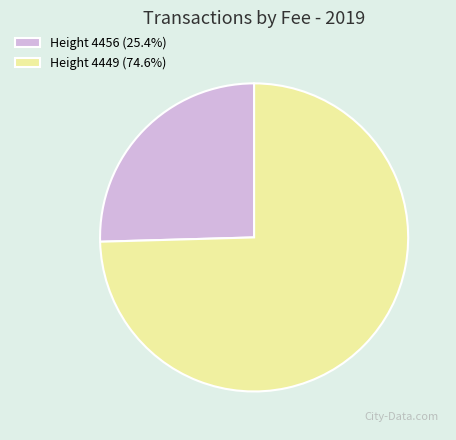

Combined, do Height 4449 (74.6%) and Height 4456 (25.4%) account for over 50%?

Yes